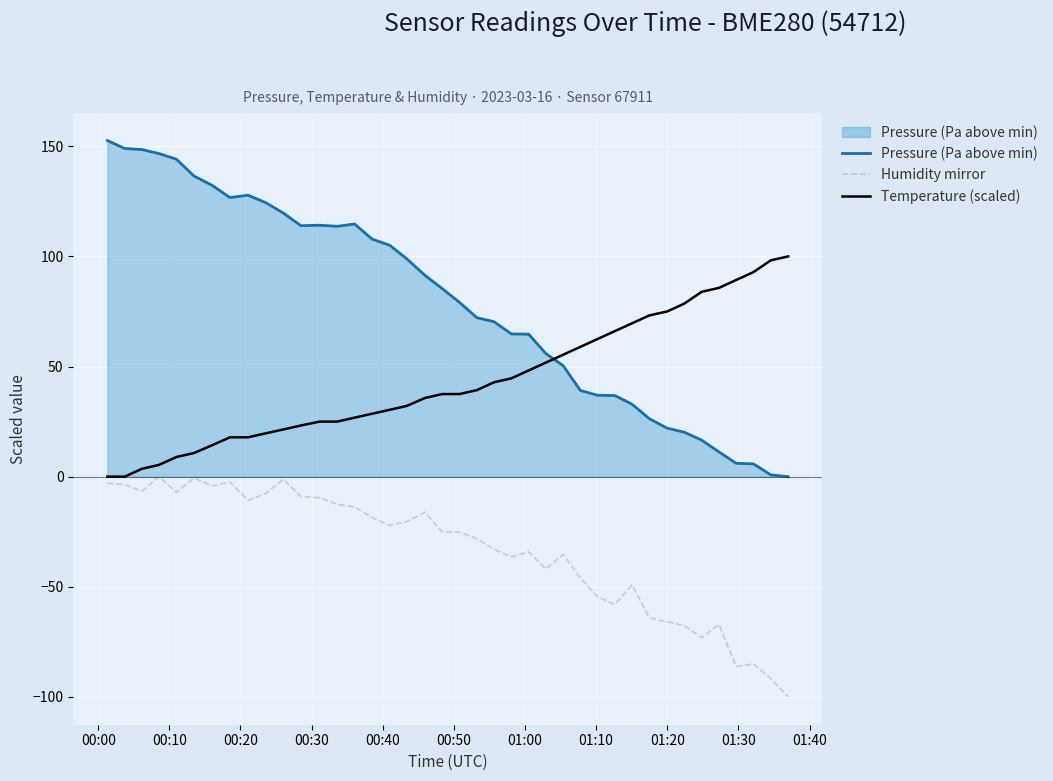

Which series has the largest range (max minus min)?

Pressure (Pa above min)